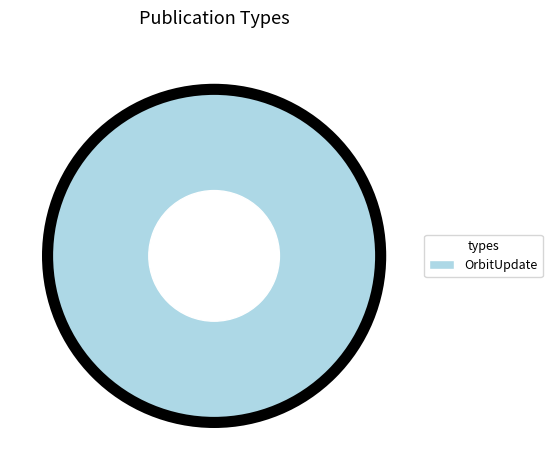

Rank the categories by value from highest to lowest.

OrbitUpdate